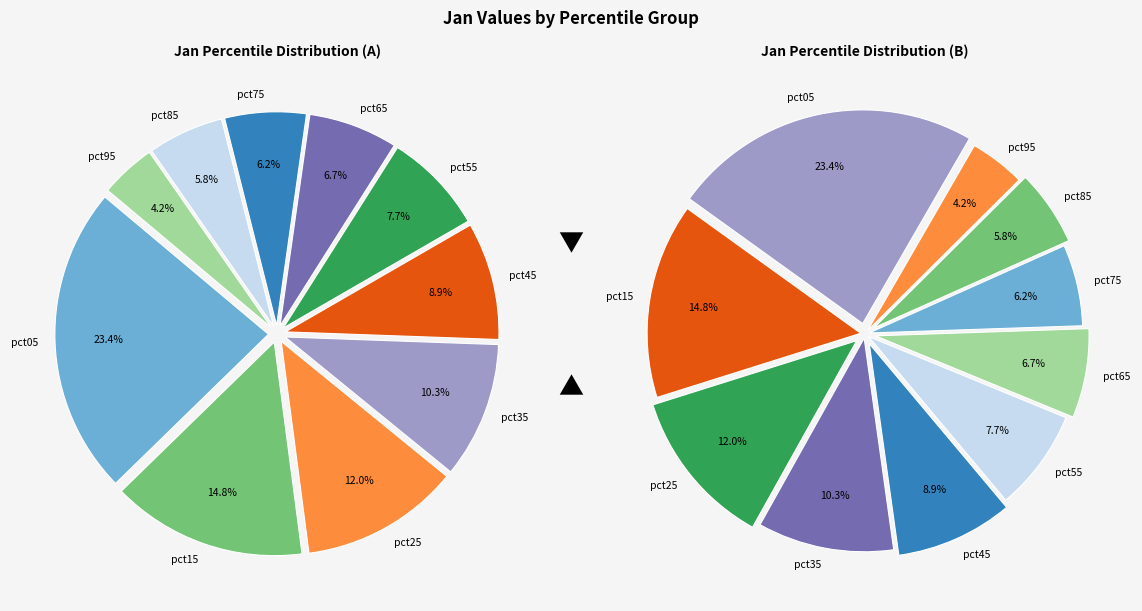

To the nearest percent, what percentage of the pie is pct65?

7%